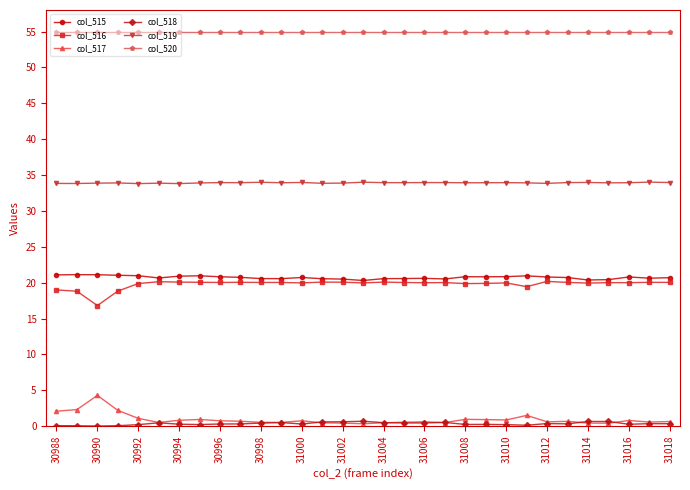

True or false: col_516 and col_518 intersect in this chart.

False